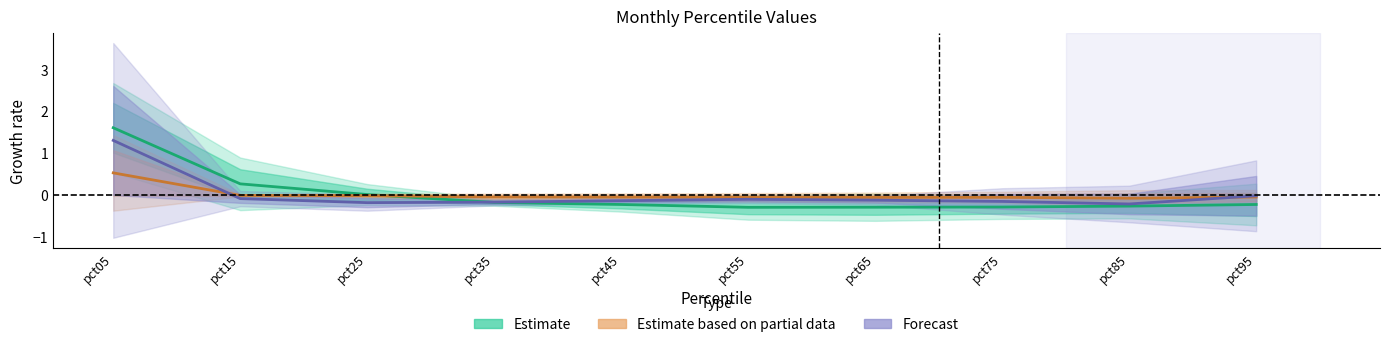

Is it true that Jan equals -0.1 at pct85?

False